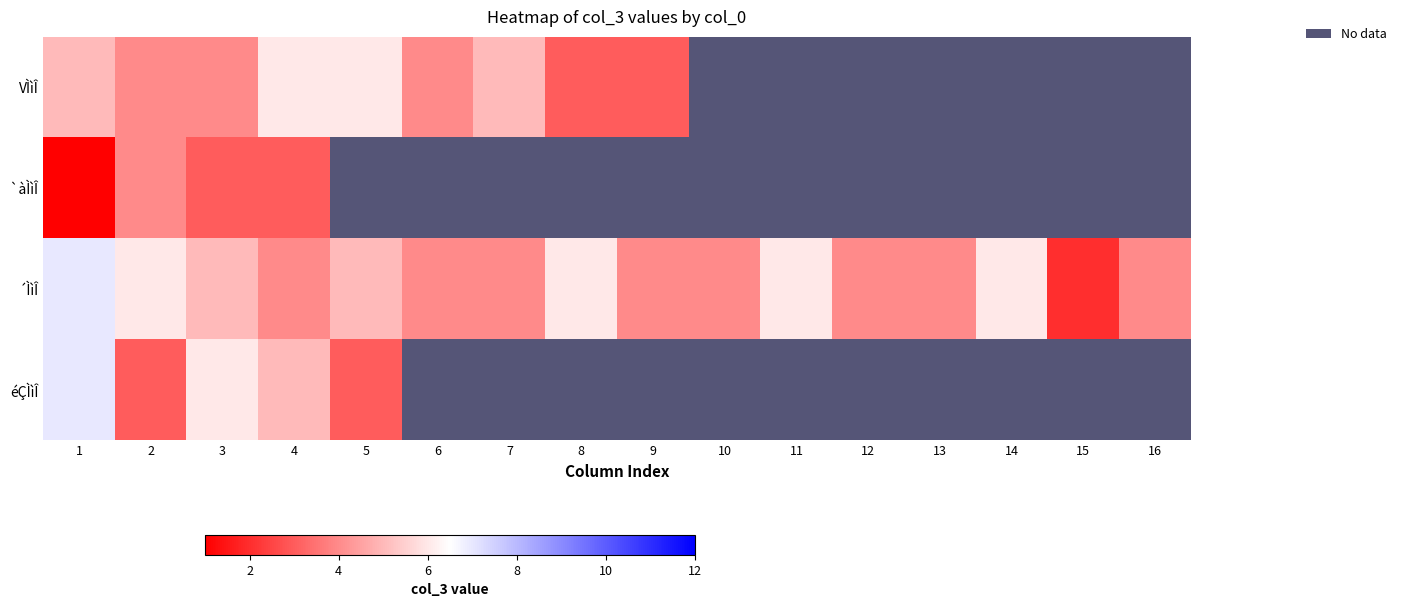

Which category has the highest value across all series?

1